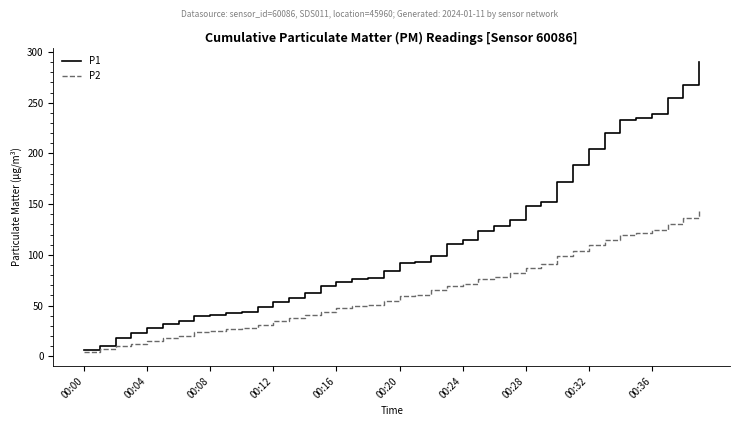

What are all the series names shown in the legend?

P1, P2